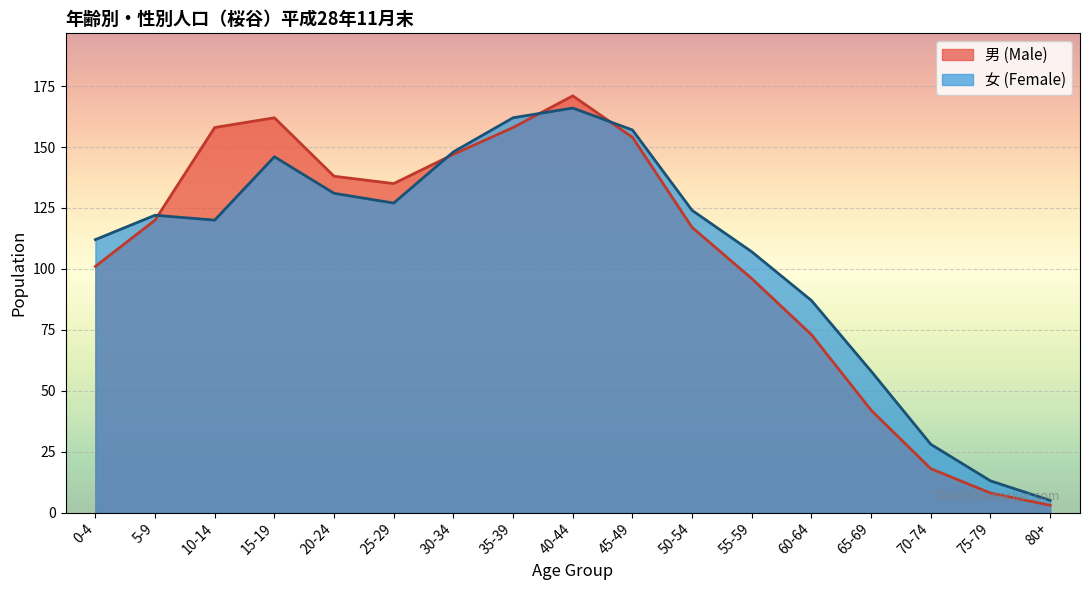

Where is the first local maximum for 女 (Female)?

5-9